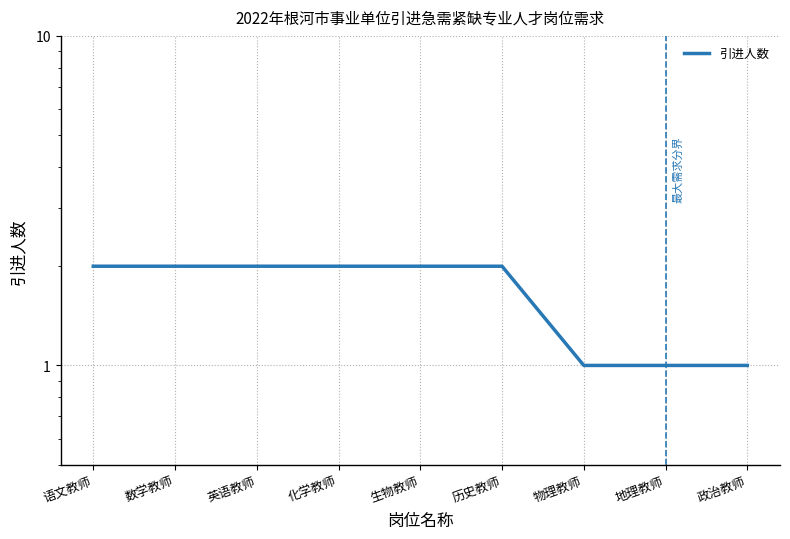

How many lines are shown in the chart?

1